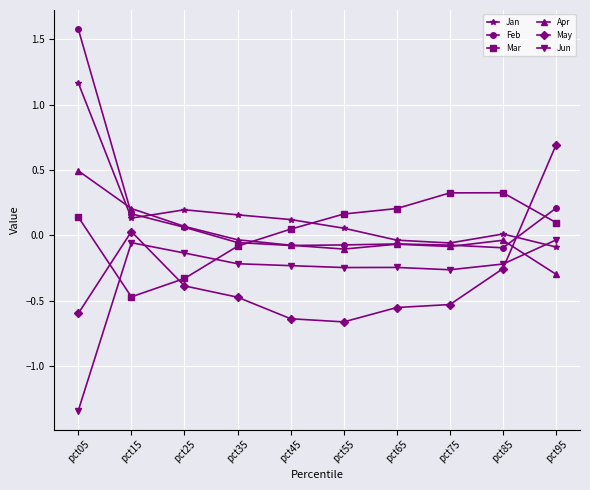

Which series has the largest range (max minus min)?

Feb